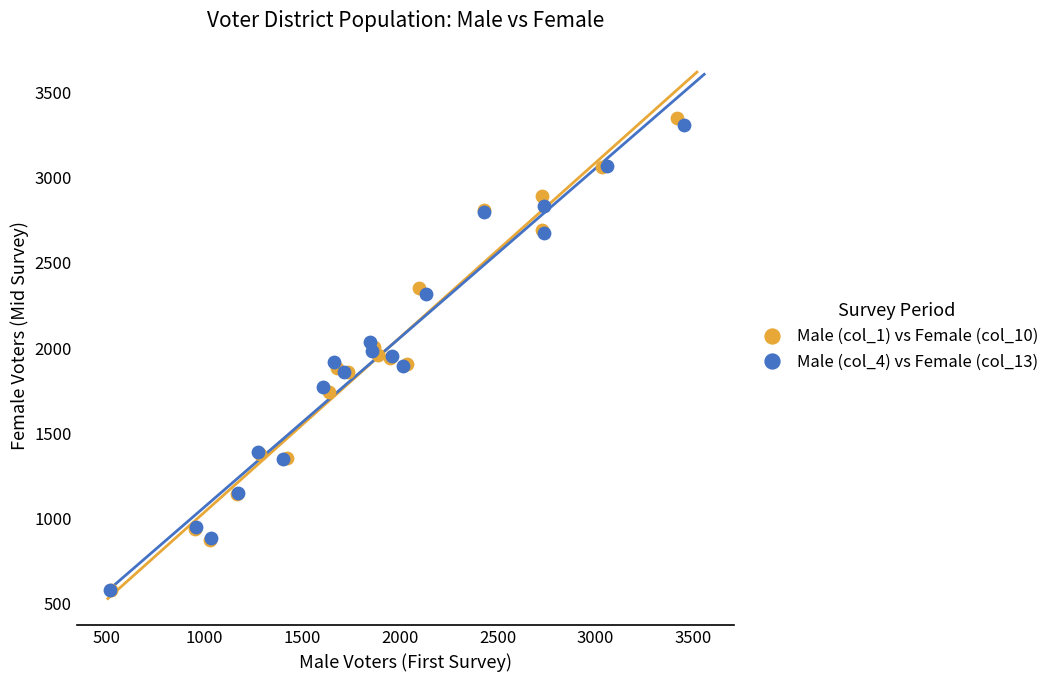

Which series has the largest Y range (max minus min)?

Male (col_1) vs Female (col_10)